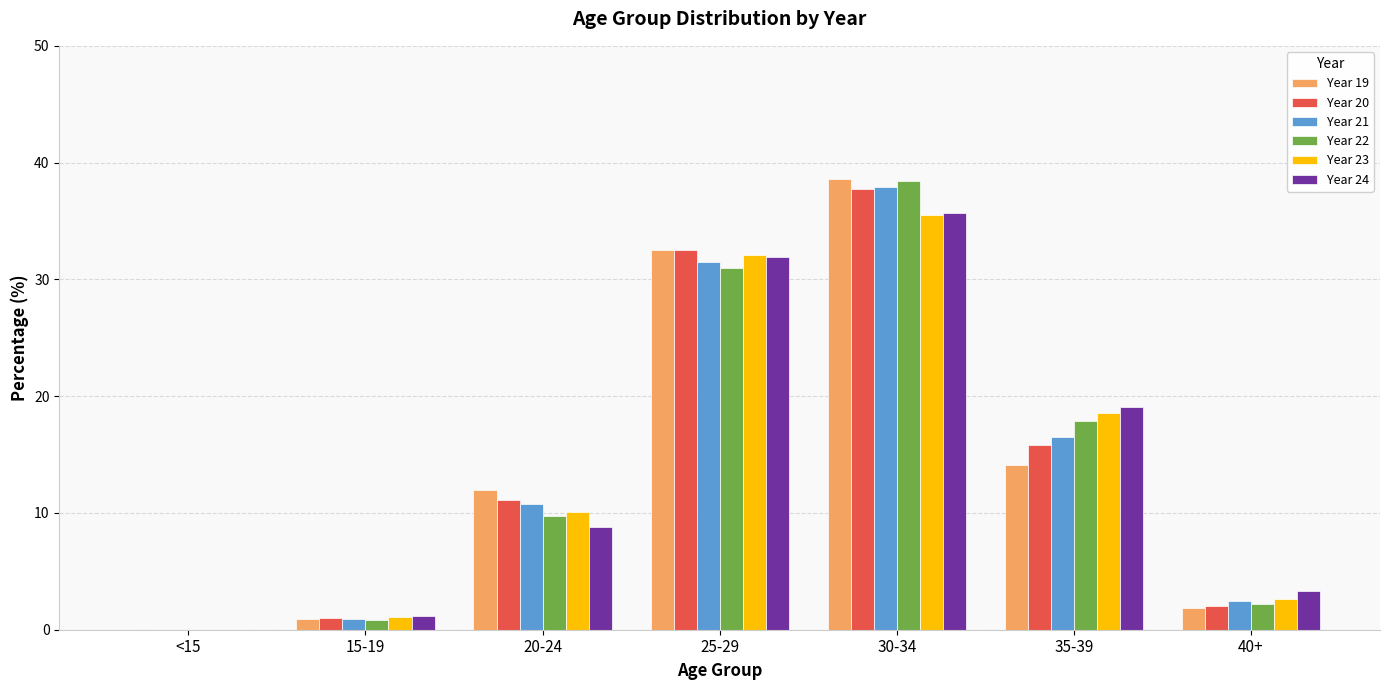

At which label does Year 24 reach its peak?

30-34